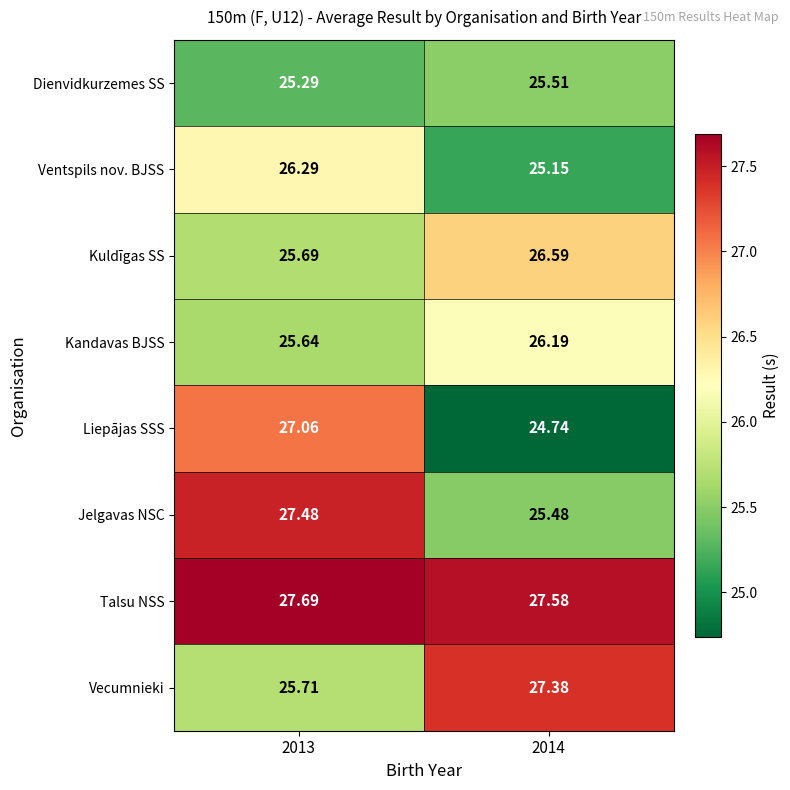

At 2014, list the series in order from smallest to largest.

Liepājas SSS, Ventspils nov. BJSS, Jelgavas NSC, Dienvidkurzemes SS, Kandavas BJSS, Kuldīgas SS, Vecumnieki, Talsu NSS